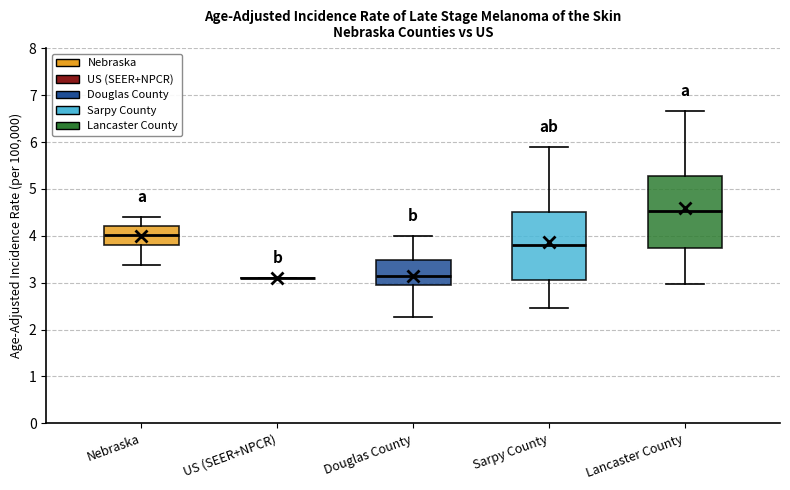

Reading left to right, read every box against the y-axis: the position of its median line, the range the box covers, and the ends of its whiskers. The values are not printed on the chart, so give them approximately, as read against the axis.

Nebraska: median 4.0, box 3.8 to 4.2, whiskers 3.4 to 4.4
US (SEER+NPCR): box collapsed to a line at 3.1, whiskers 3.1 to 3.1
Douglas County: median 3.1, box 2.9 to 3.5, whiskers 2.3 to 4.0
Sarpy County: median 3.8, box 3.0 to 4.5, whiskers 2.5 to 5.9
Lancaster County: median 4.5, box 3.7 to 5.3, whiskers 3.0 to 6.7